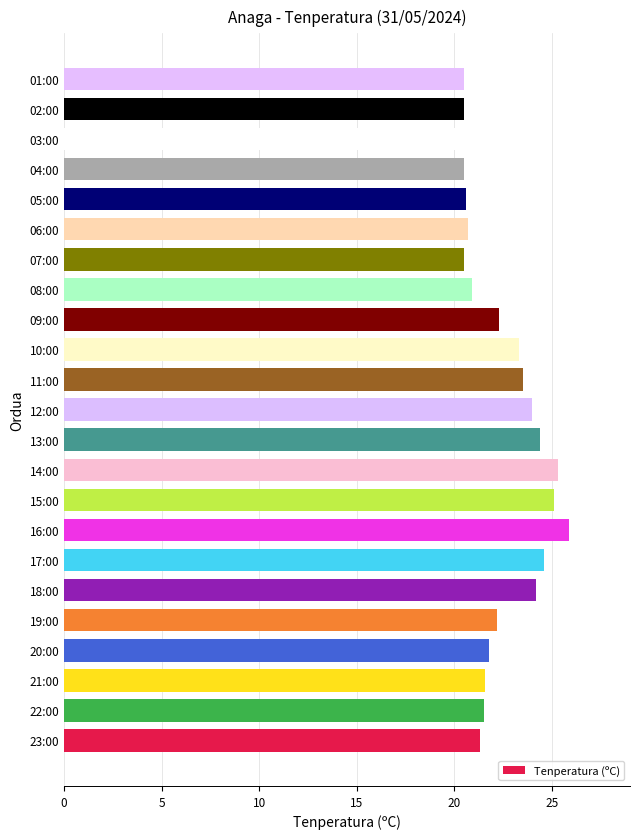

What is the average value?

22.4